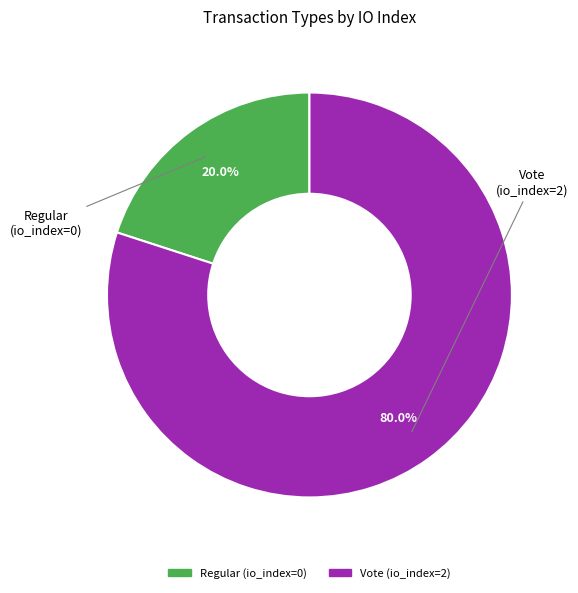

Does Vote account for over 50% of the chart?

Yes